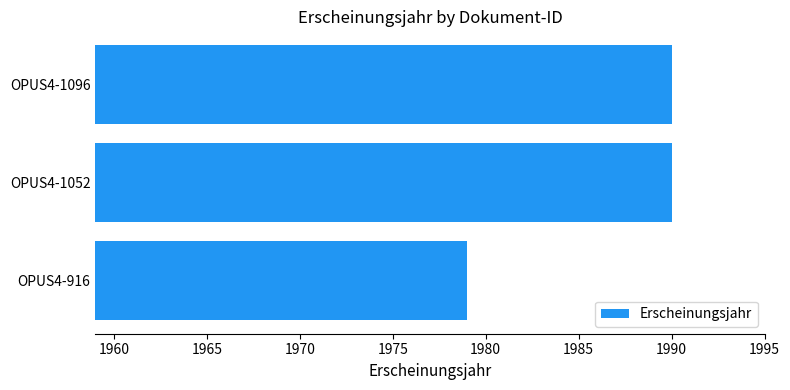

Is it true that the value at OPUS4-1052 is 1990?

True